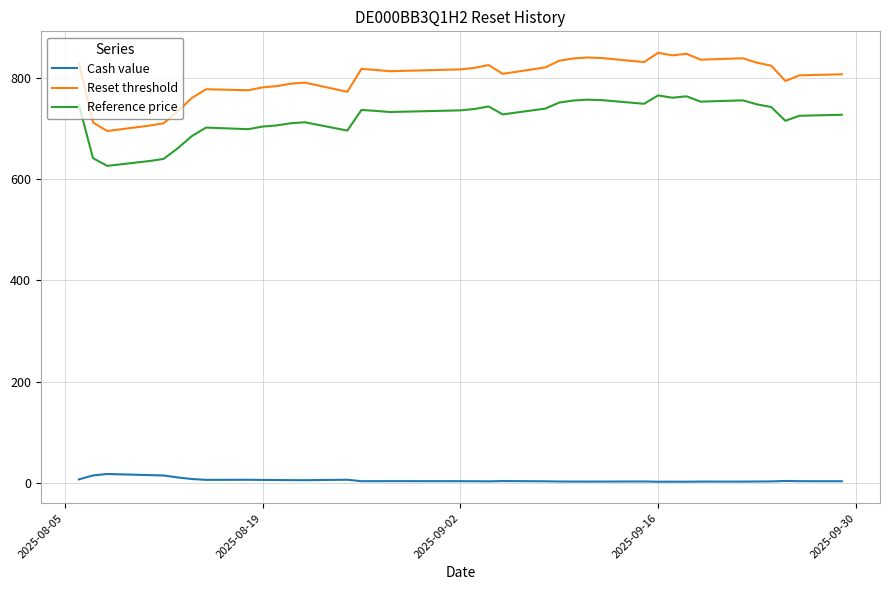

Which series has the largest total across all categories?

Reset threshold